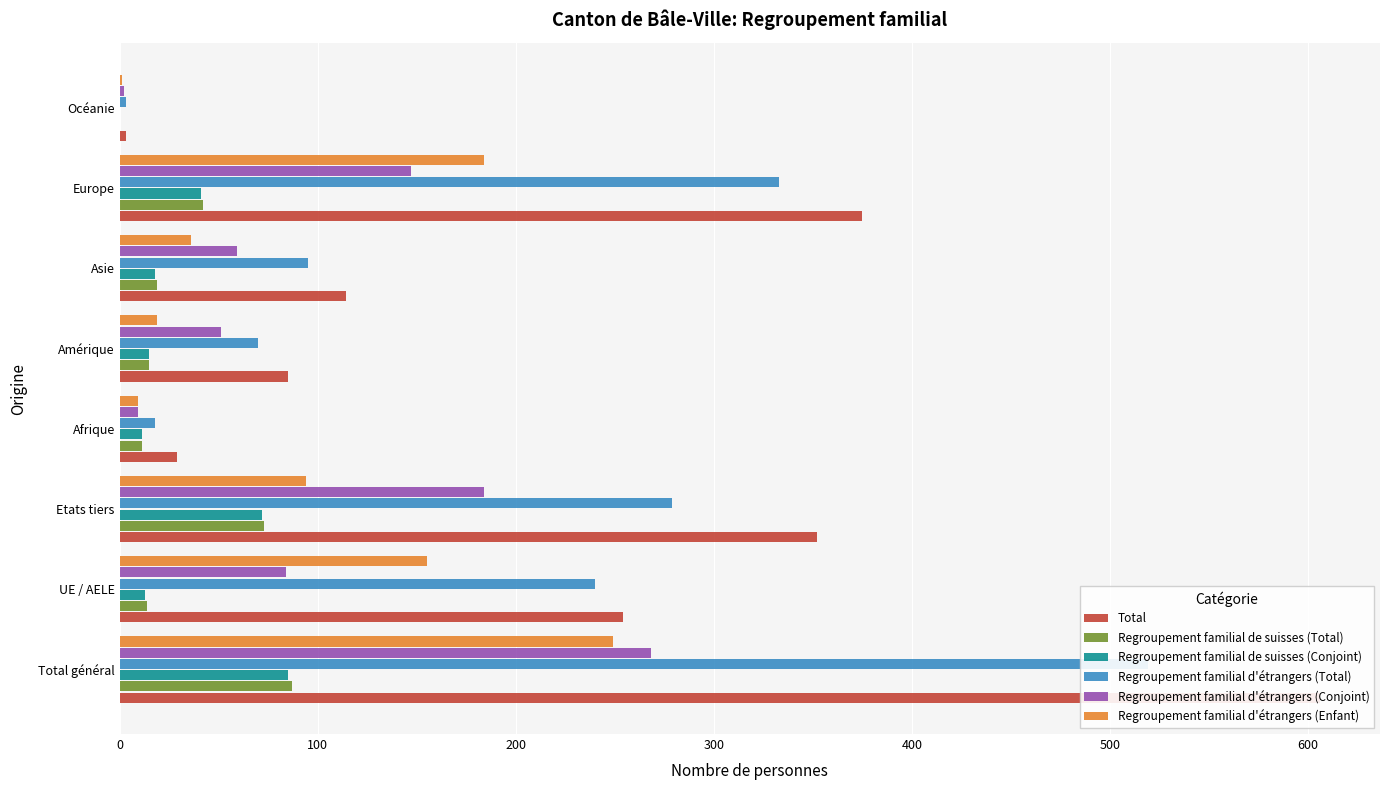

What is the value of the Regroupement familial d'étrangers (Enfant) bar at the 2nd from the left?

155